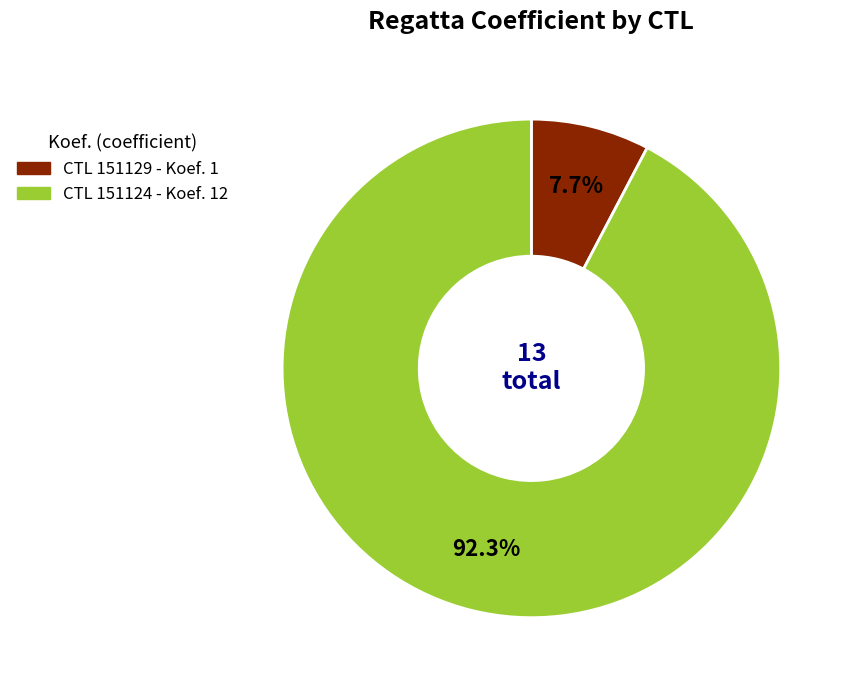

Is there a majority slice in this chart?

Yes